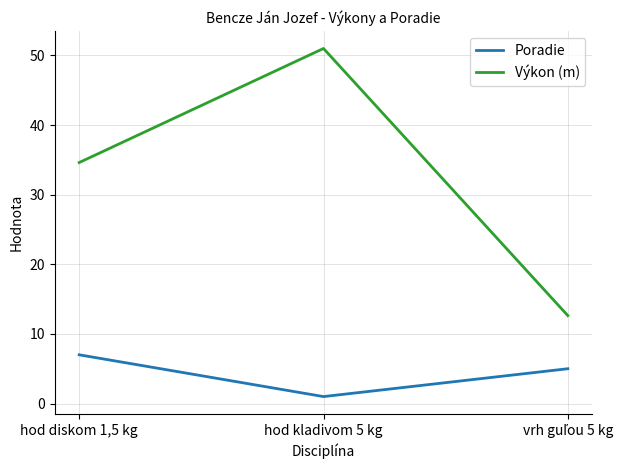

What is the sum of all Výkon (m) values?

98.2